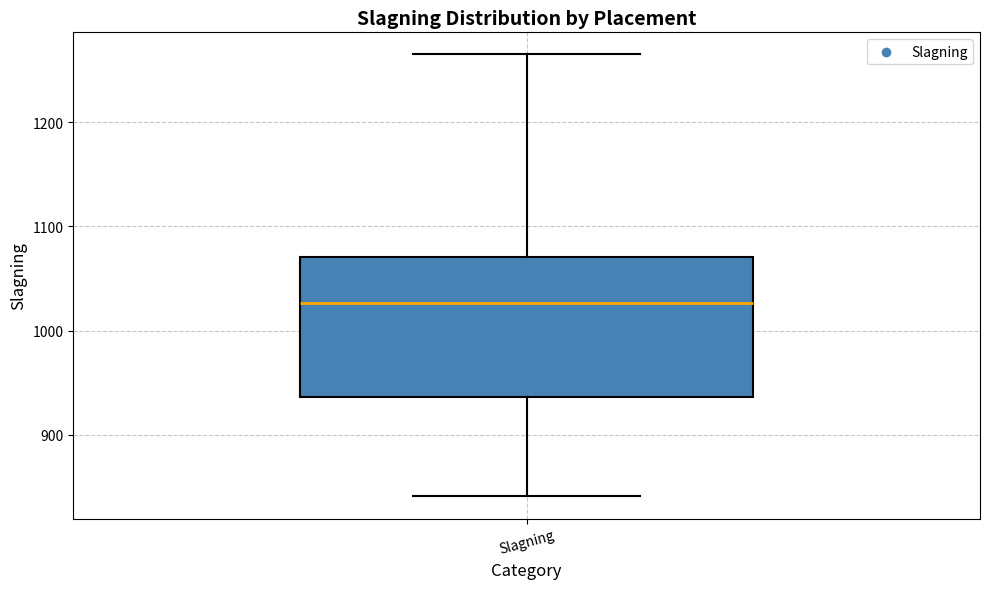

Transcribe this box plot: give where the median line is, the range the box spans, and where the two whiskers end, as read against the y-axis. The values are not printed on the chart, so give them approximately, as read against the axis.

median 1030, box 940 to 1070, whiskers 840 to 1270